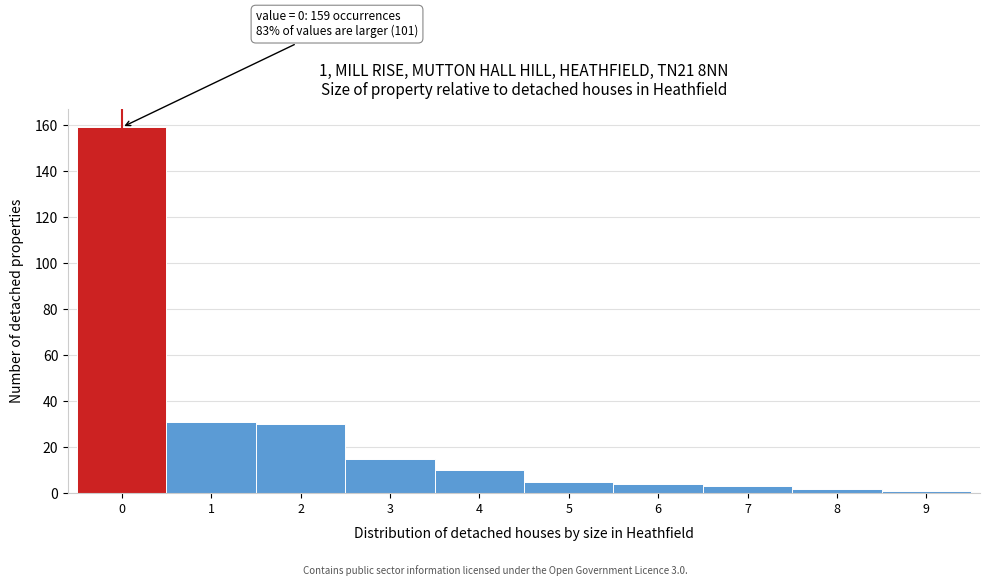

Reading right to left, list all the values displayed in this chart.

9=1	8=2	7=3	6=4	5=5	4=10	3=15	2=30	1=31	0=159